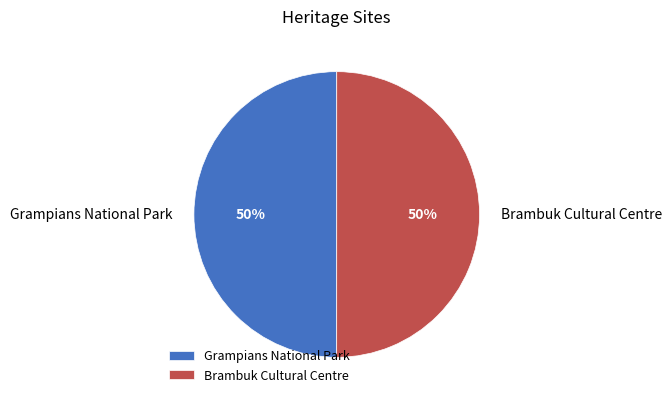

To the nearest percent, what portion does Brambuk Cultural Centre represent?

50%